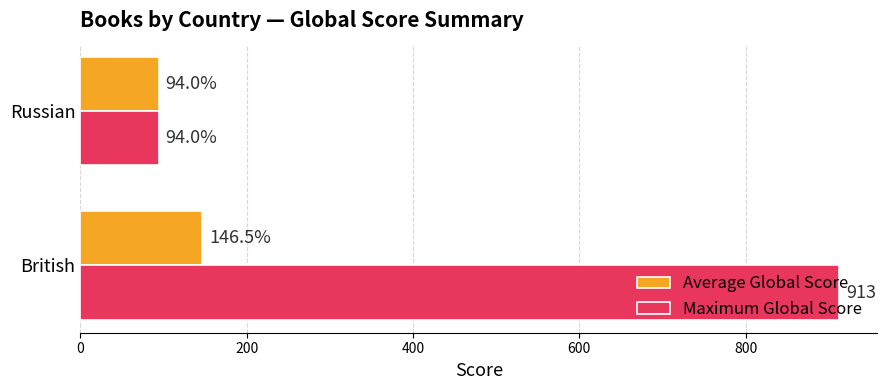

Read the Maximum Global Score value at British.

913.0